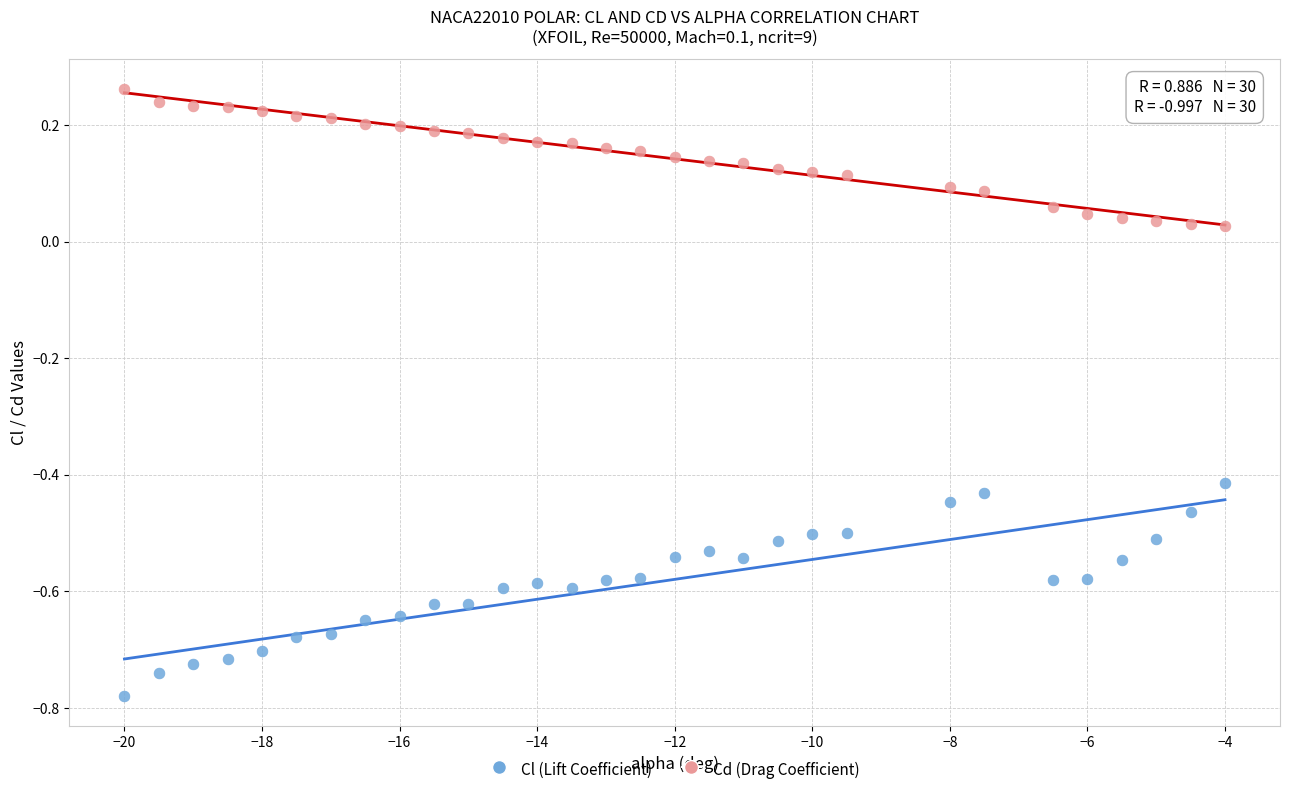

Across all data points, what is the range of X values (max minus min)?

16.0